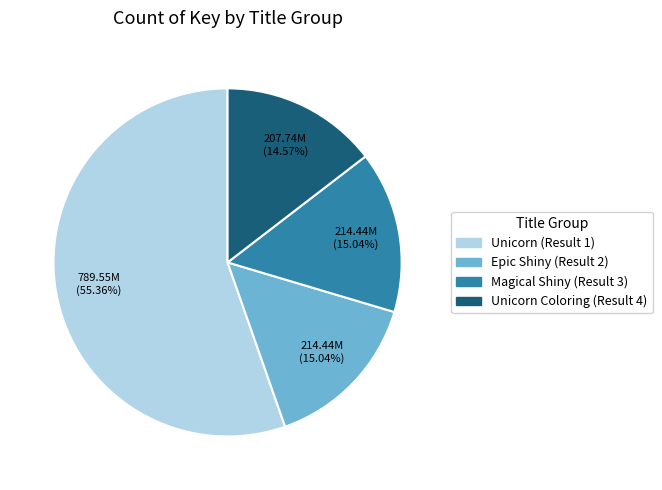

Is there any slice that represents more than half of the pie?

Yes